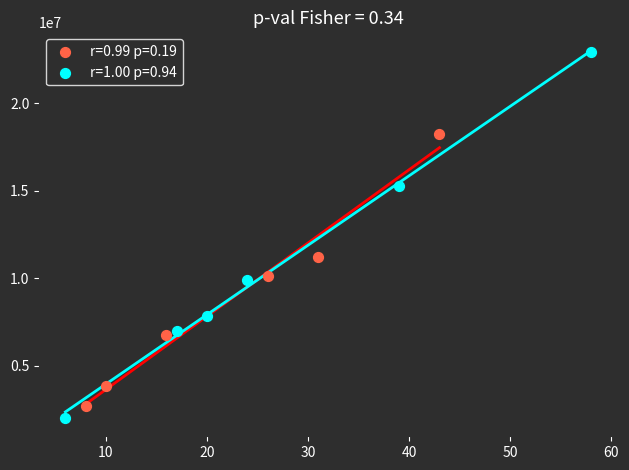

Which series contains the highest Y value?

r=1.00 p=0.94